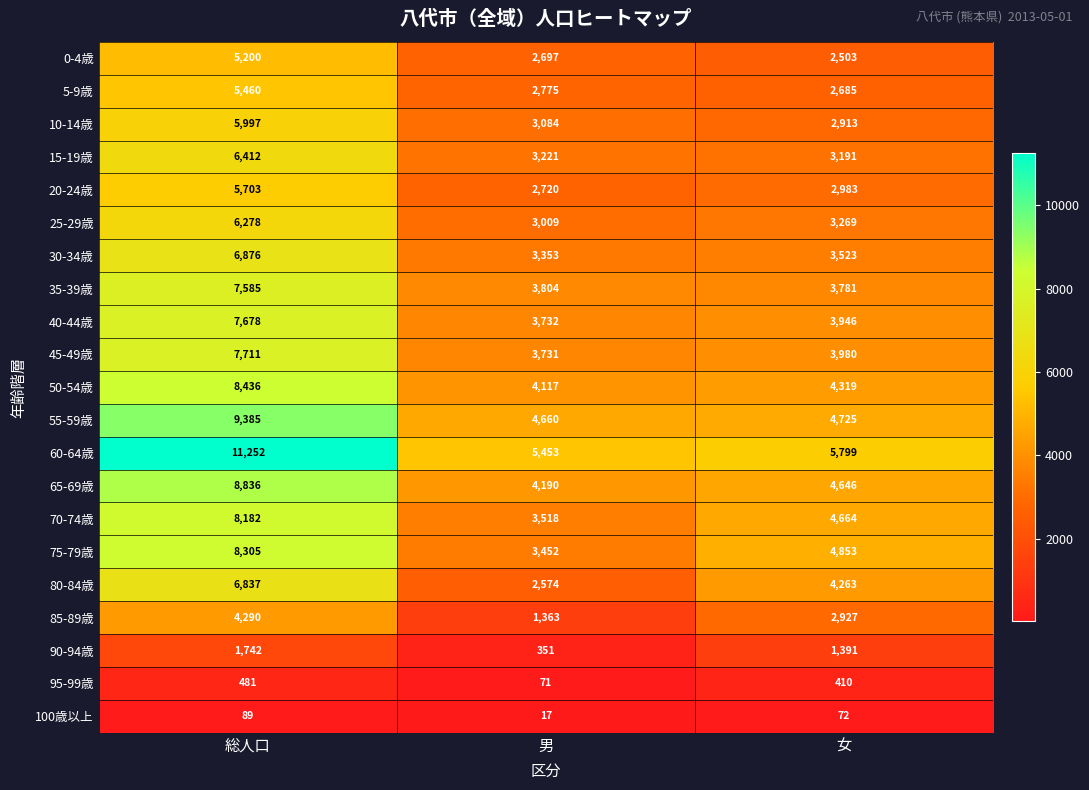

How many values in the 10-14歳 series are below 3084?

1